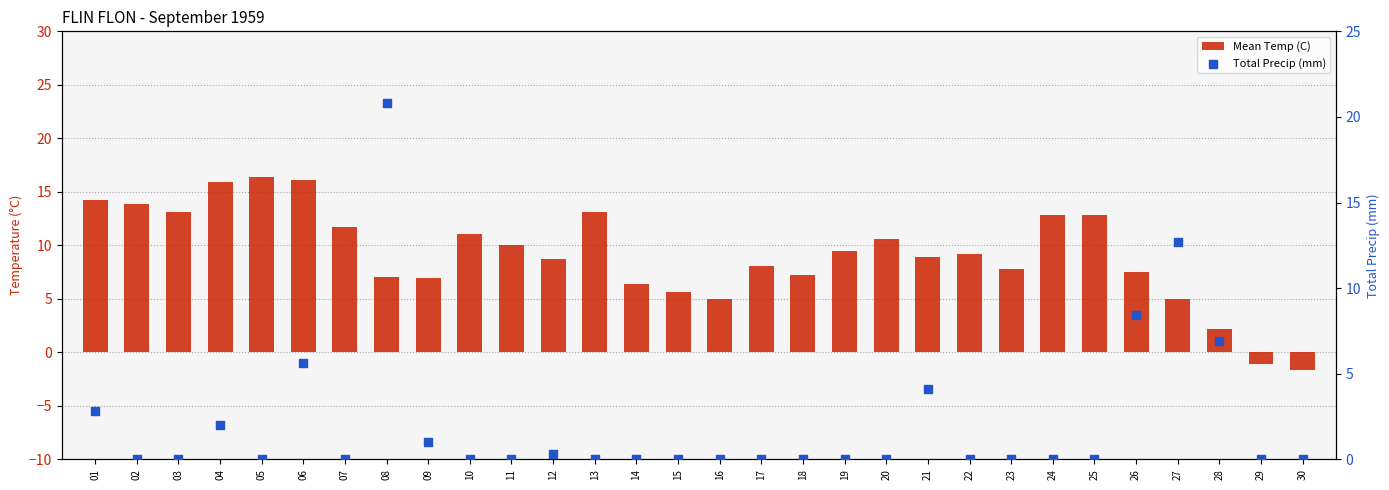

Is the value of Total Precip (mm) at 28 greater than the value of Mean Temp (C) at 14?

Yes